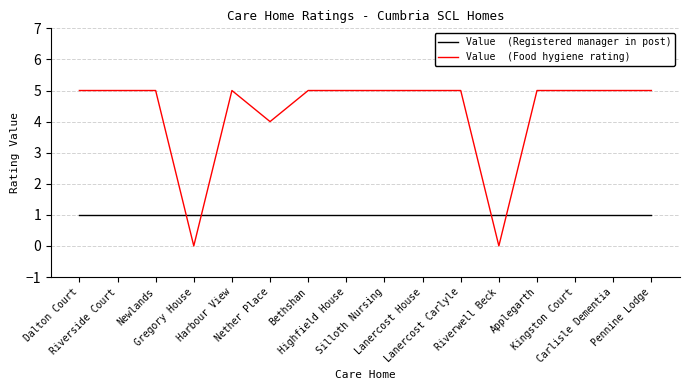

What is the maximum value shown in the chart?

5